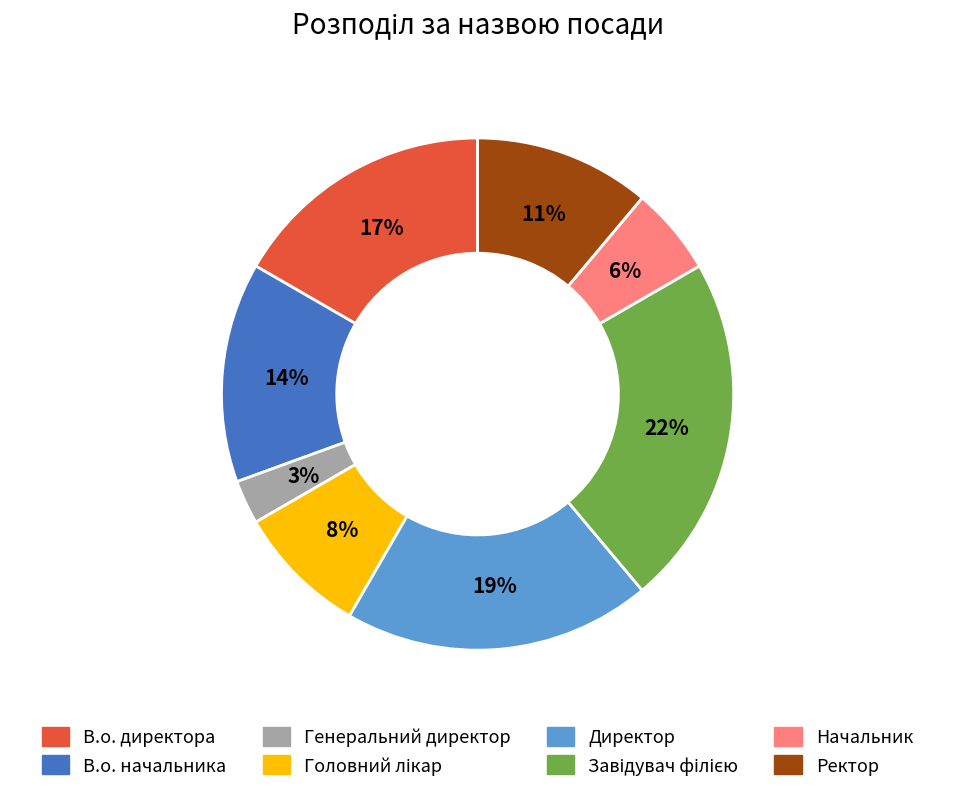

How many slices are in this pie chart?

8